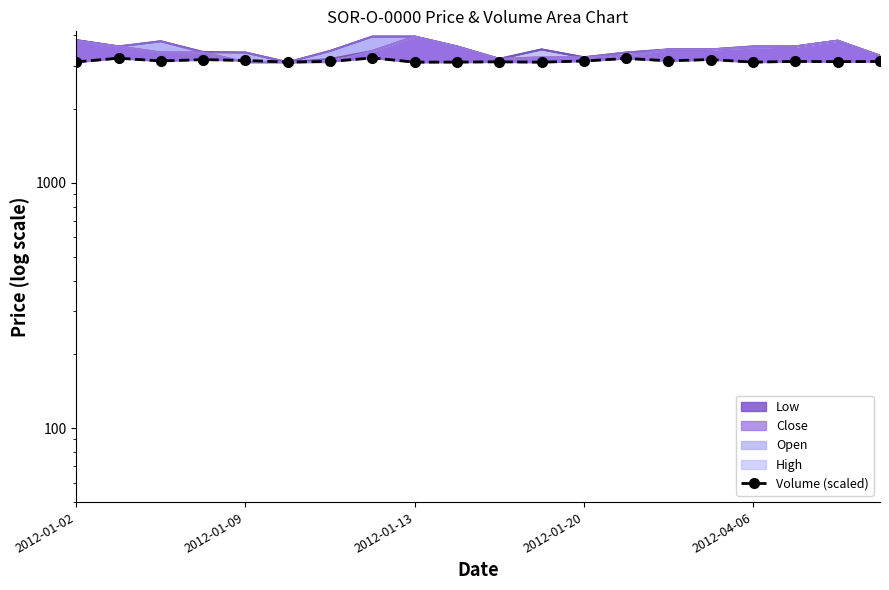

True or false: the data shows 3105.4 at 11.

True